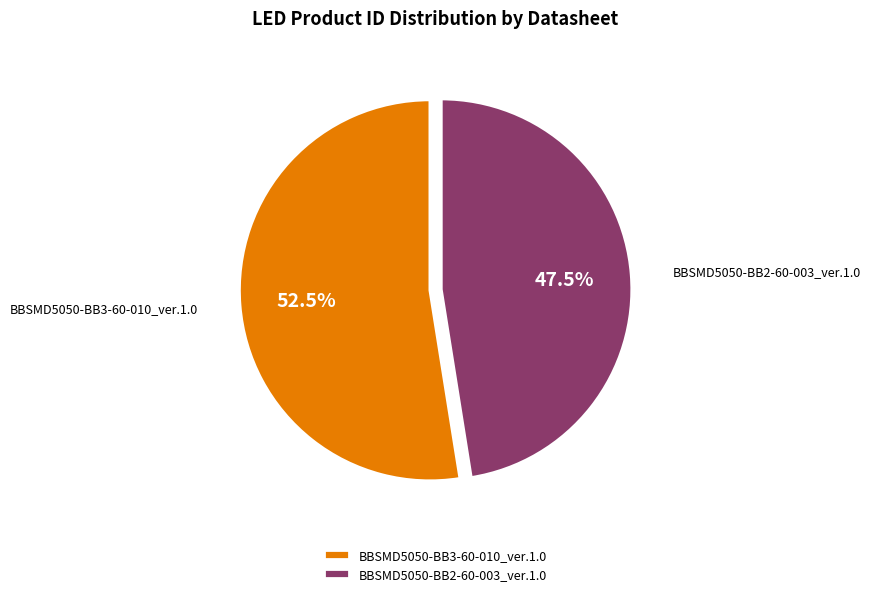

Which category has the smallest portion of the pie?

BBSMD5050-BB2-60-003_ver.1.0